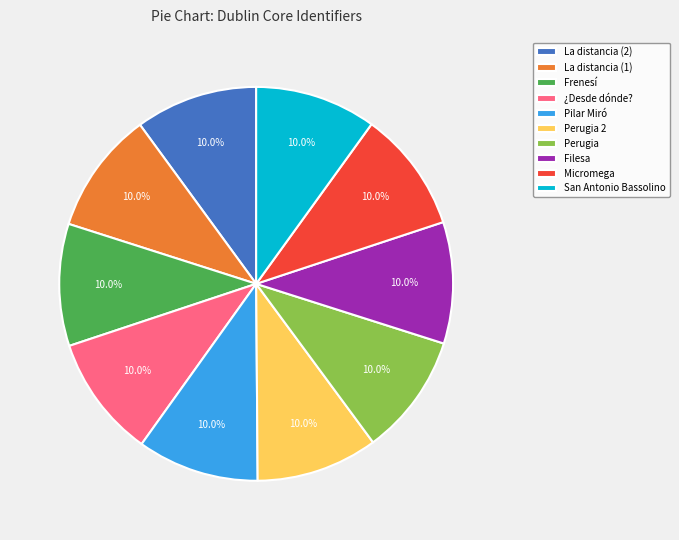

Combined, do Frenesí and Pilar Miró account for over 50%?

No